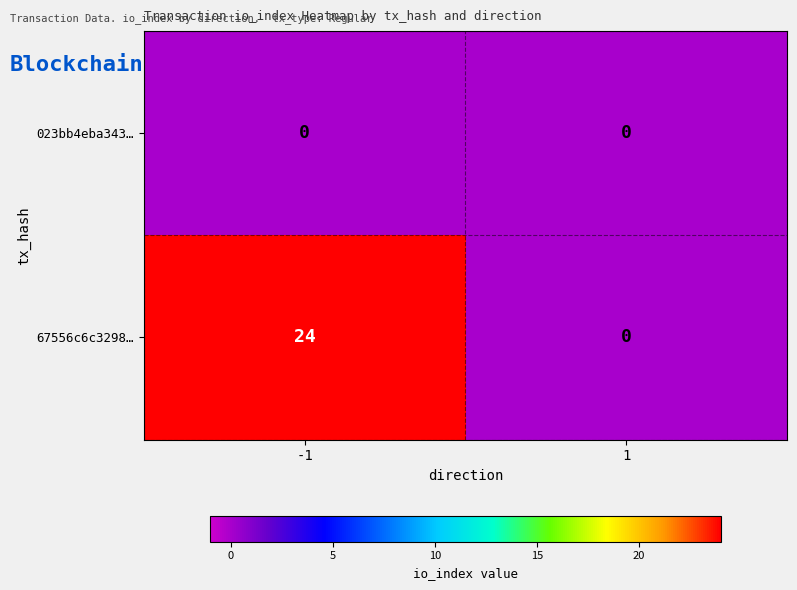

Which series changed the most between -1 and 1?

67556c6c3298…